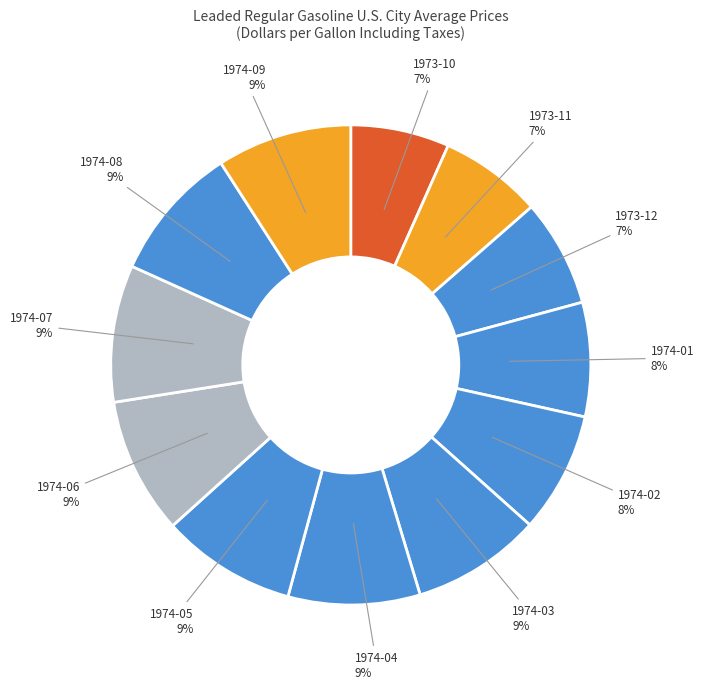

Does 1974-05 account for over 50% of the chart?

No